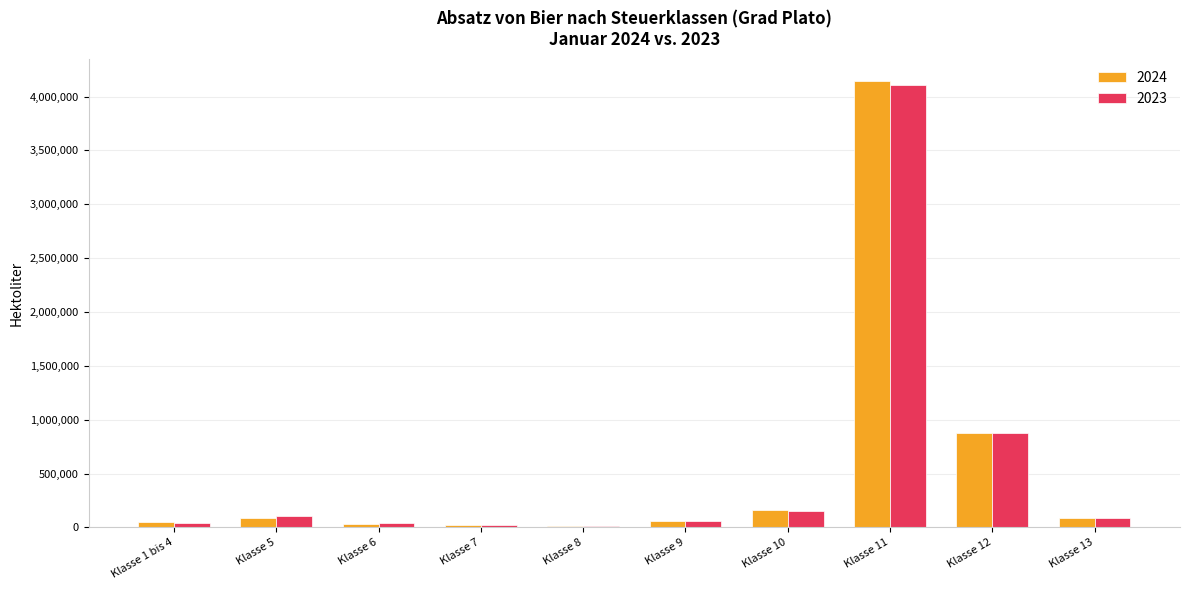

At which category is the sum across all series the highest?

Klasse 11